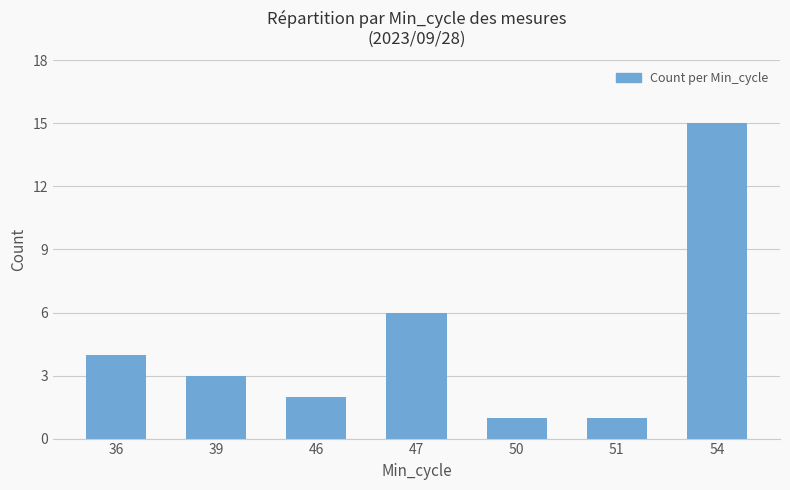

What is the difference between the maximum and minimum values?

14